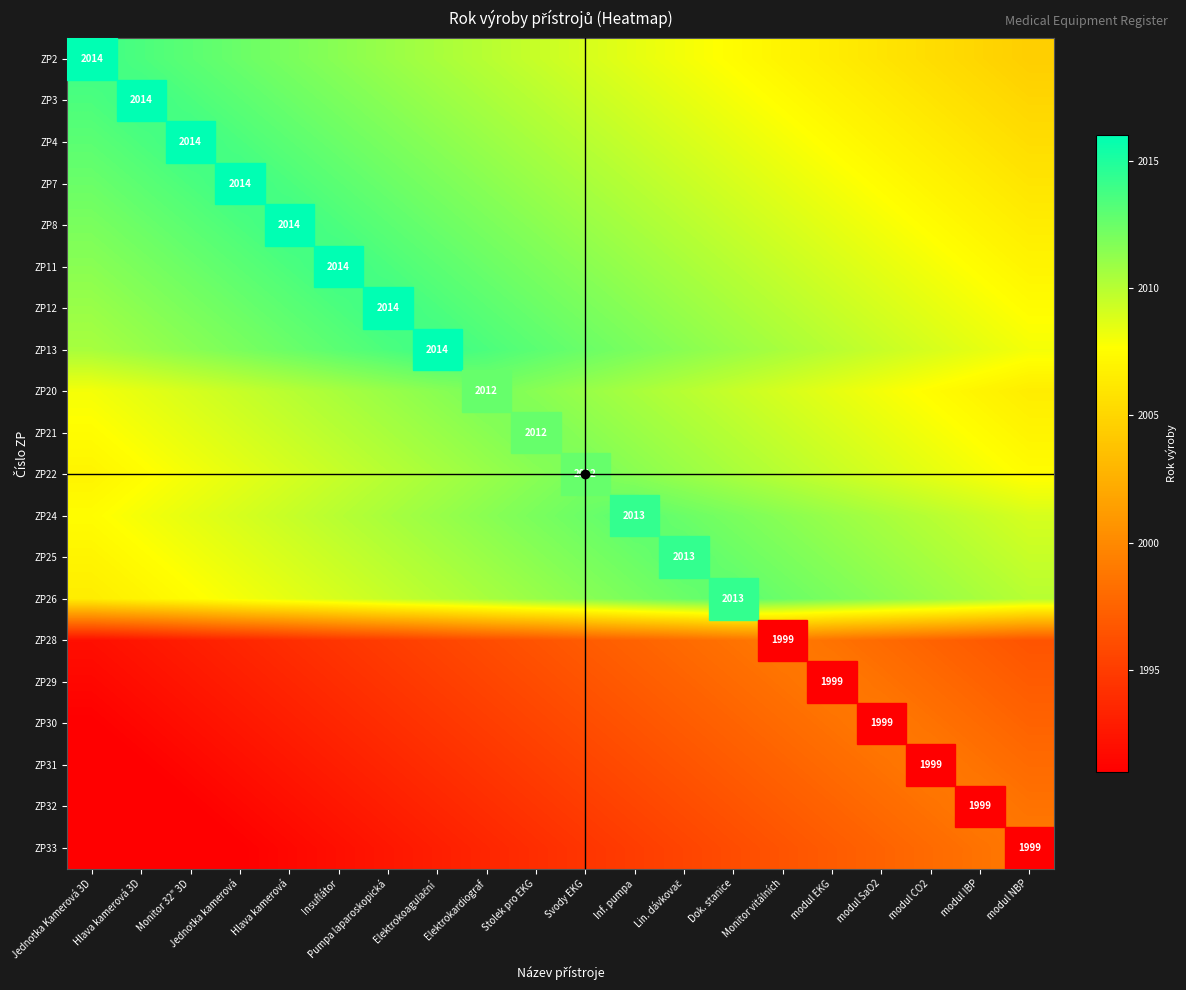

True or false: ZP31 has a value of 865.2 at modul CO2.

False